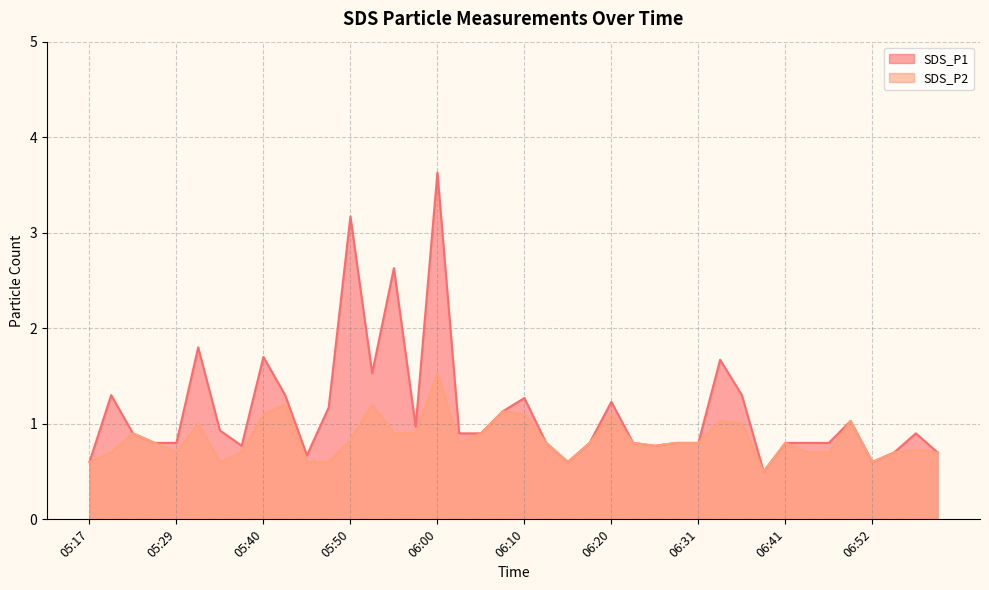

True or false: SDS_P1 and SDS_P2 intersect in this chart.

False